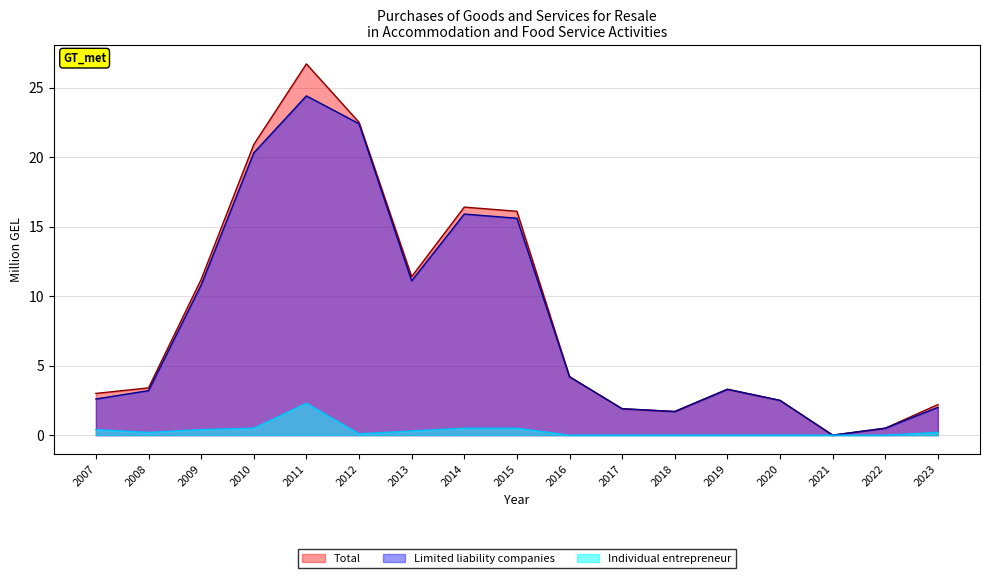

How many data points does each series have?

17